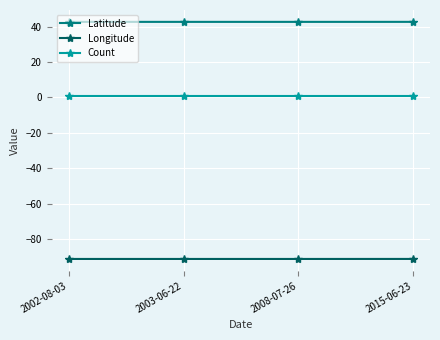

What is the difference between the highest and lowest values at 2008-07-26?

133.7